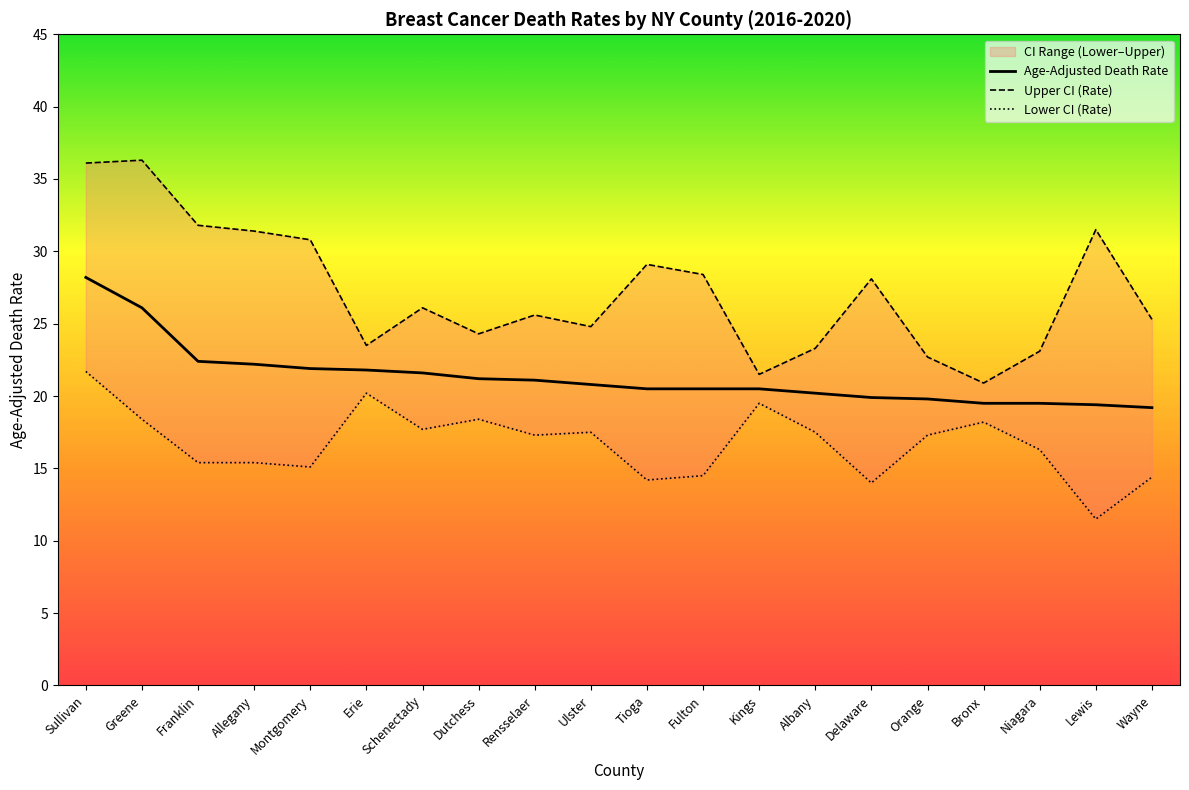

In Lower CI (Rate), how many points are higher than both neighbors (excluding endpoints)?

5